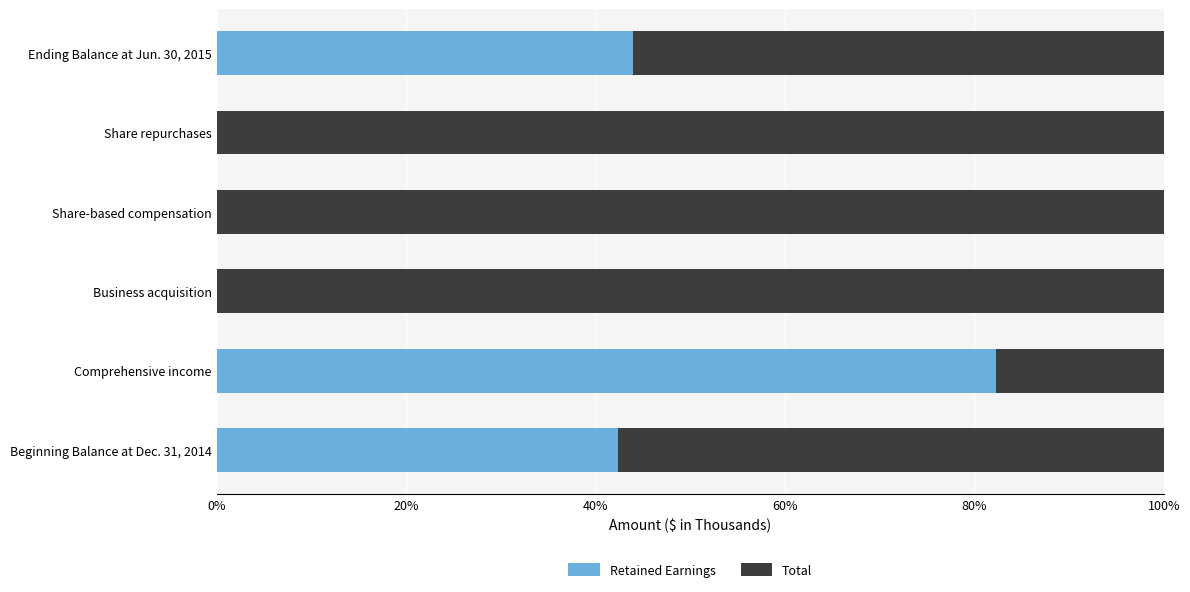

The Retained Earnings series shows 82.3 at Comprehensive income. True or false?

True